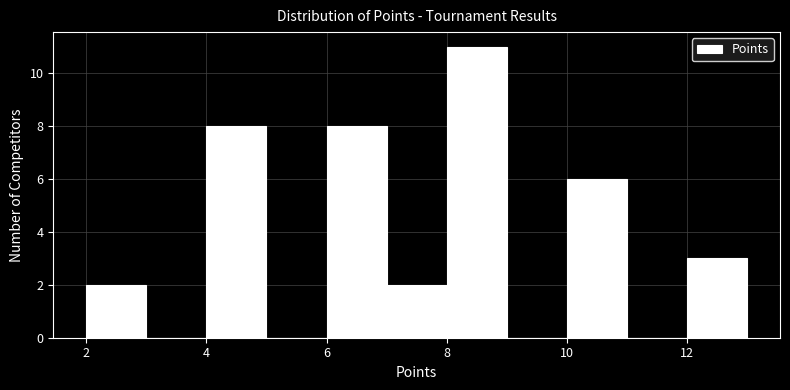

Which range on the x-axis has the tallest bar?

8 to 9